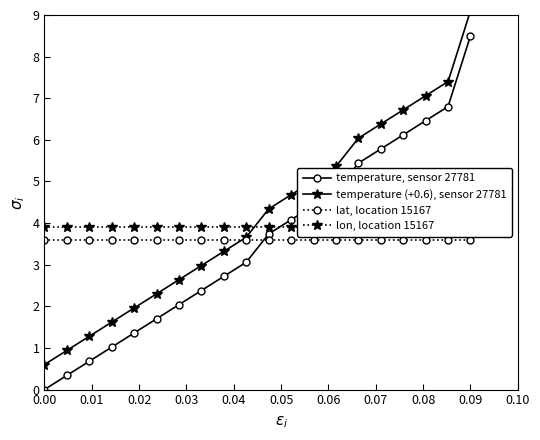

Does the chart display data point markers on the line(s)?

Yes